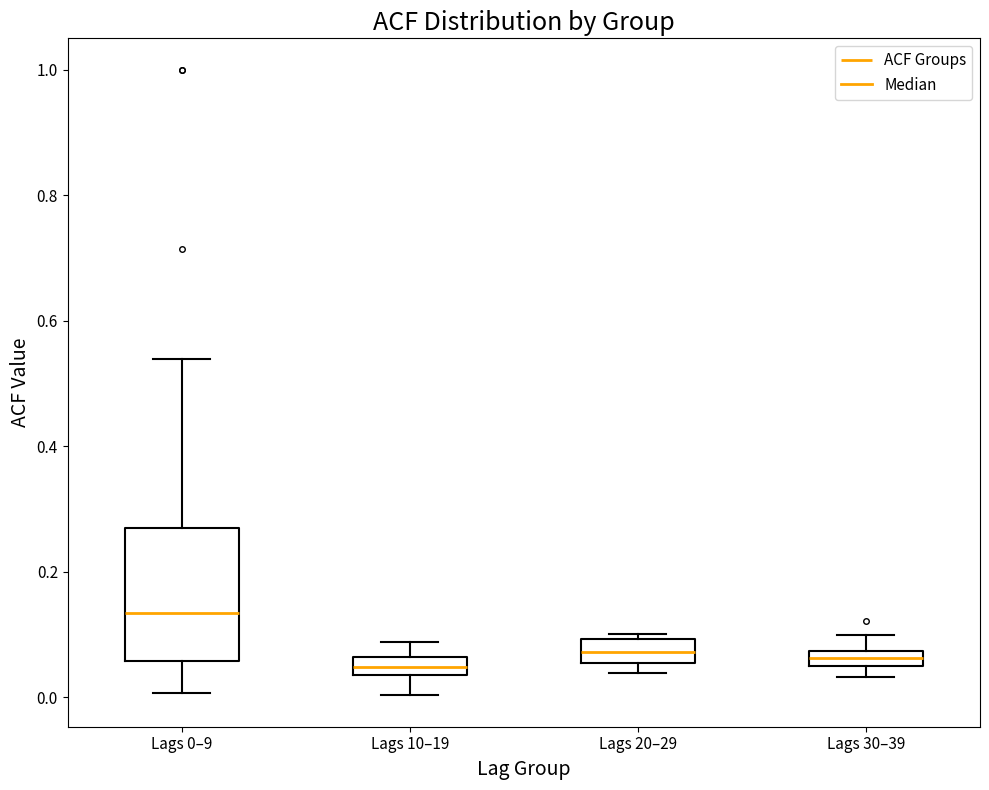

Where does the lower whisker of the box for Lags 10–19 end on the y-axis? The values are not printed on the chart, so give them approximately, as read against the axis.

0.00